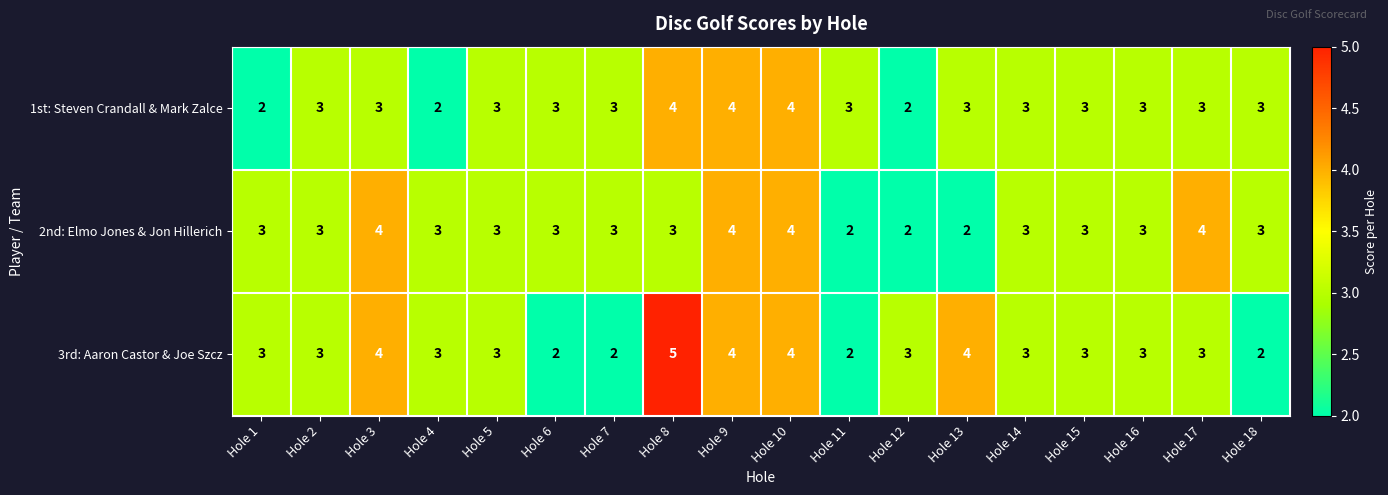

Rank the series by their average value, from highest to lowest.

3rd: Aaron Castor & Joe Szcz, 2nd: Elmo Jones & Jon Hillerich, 1st: Steven Crandall & Mark Zalce